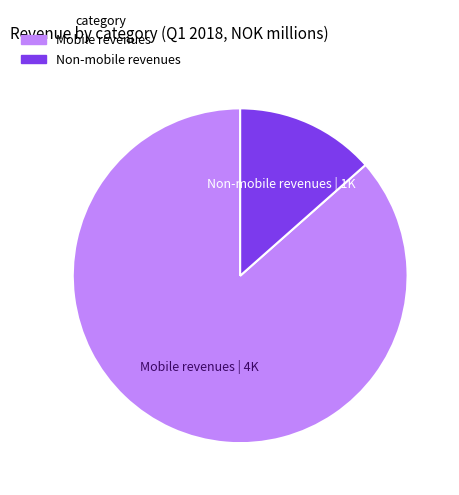

Is there any slice that represents more than half of the pie?

Yes